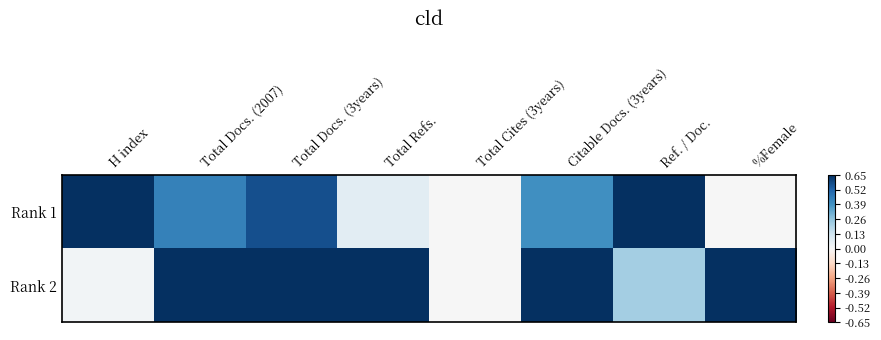

Rank the series at %Female from lowest to highest value.

Rank 1, Rank 2